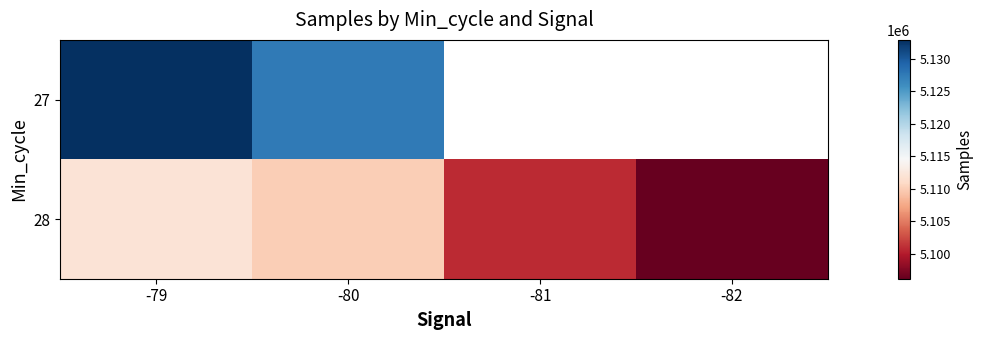

At how many categories does at least one series exceed 5108105?

2